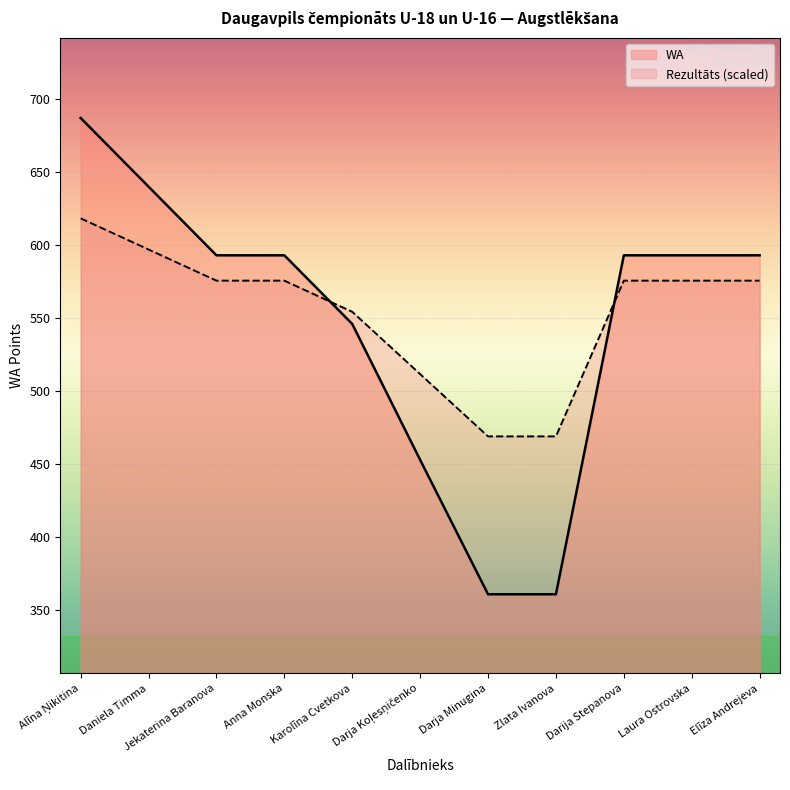

What is the sum of all WA values?

6013.0